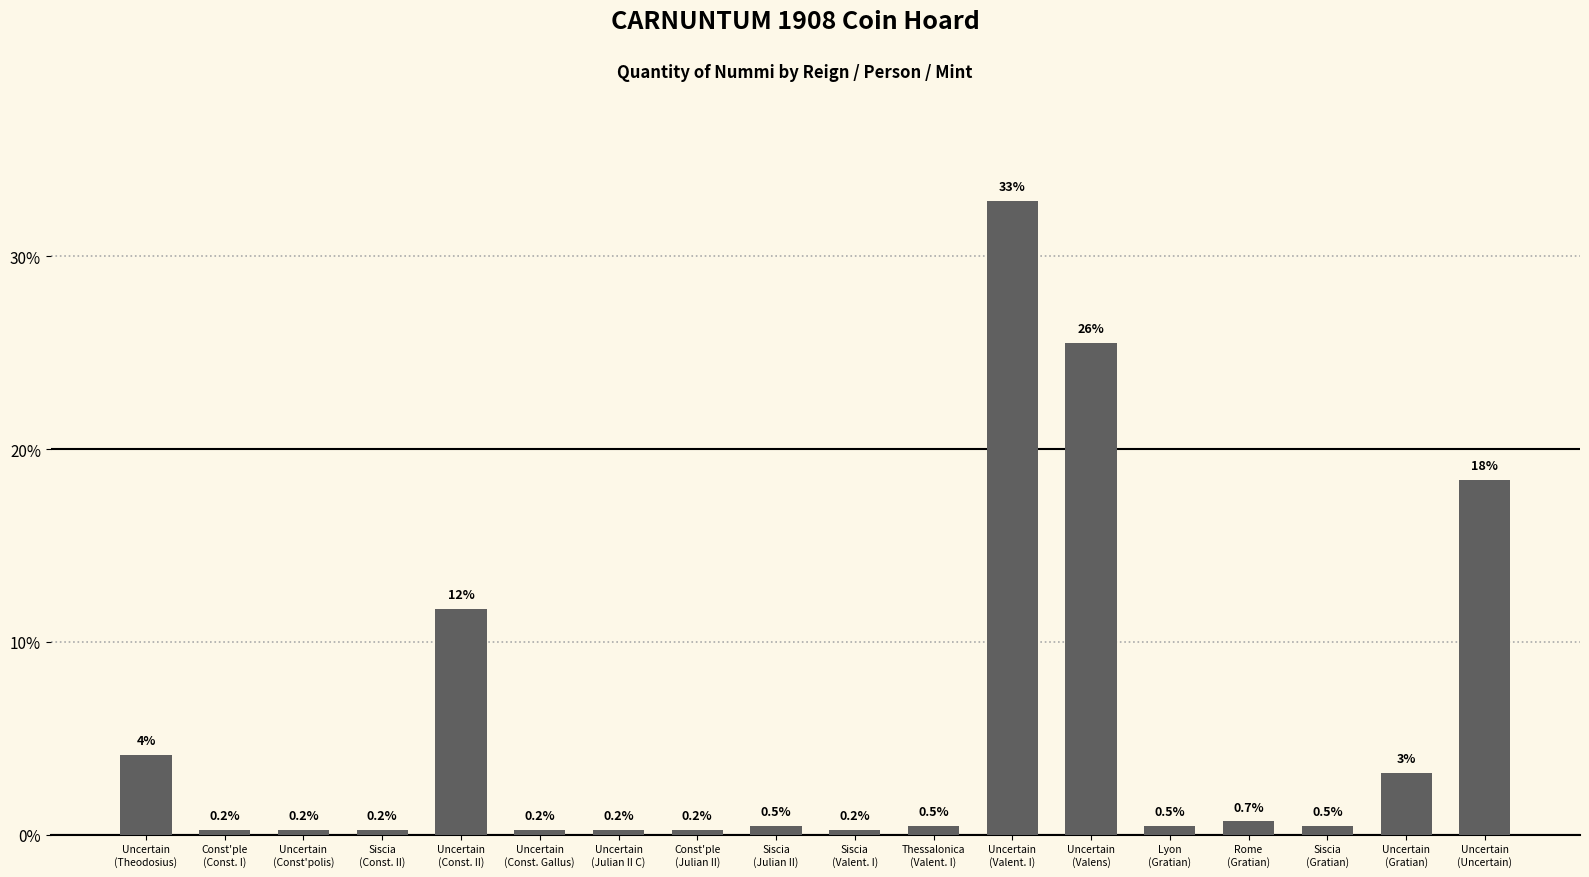

How many distinct data groups are displayed?

1